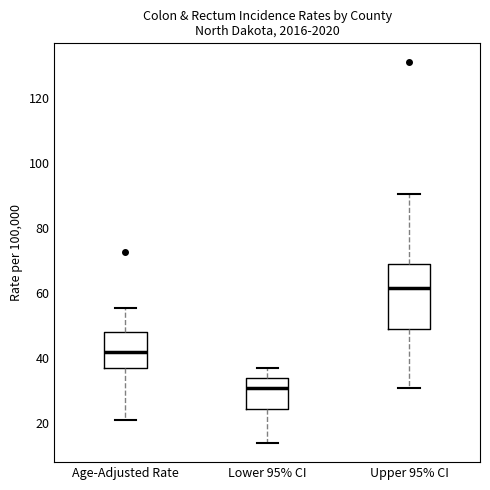

Reading left to right, transcribe this box plot: for each box, give where its median line is, the range the box spans, and where its two whiskers end, as read against the y-axis. The values are not printed on the chart, so give them approximately, as read against the axis.

Age-Adjusted Rate: median 42, box 38 to 48, whiskers 22 to 56
Lower 95% CI: median 30, box 24 to 34, whiskers 14 to 38
Upper 95% CI: median 62, box 50 to 70, whiskers 30 to 90